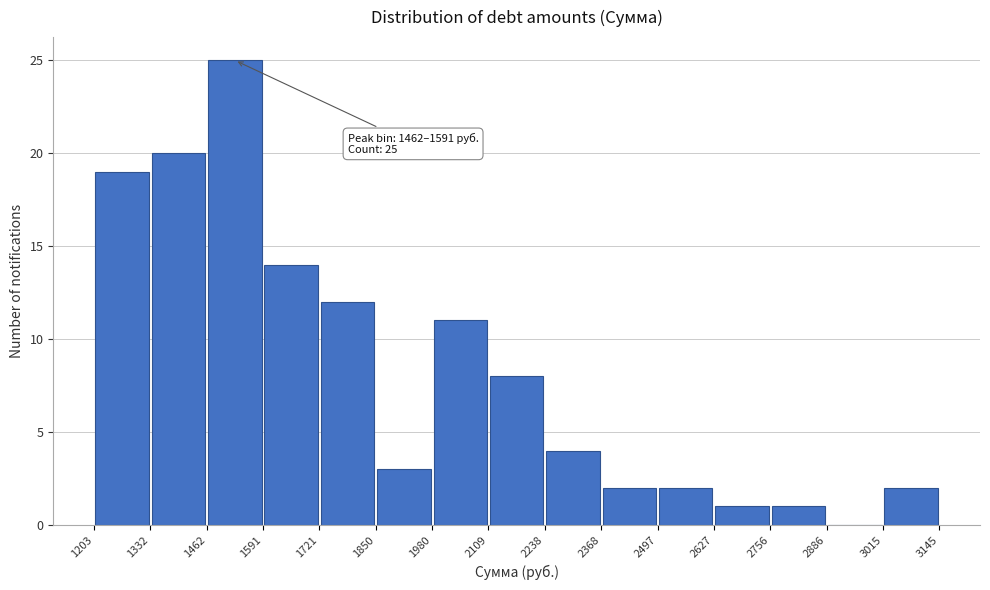

Over which range of the x-axis is the bar tallest?

1462 to 1591